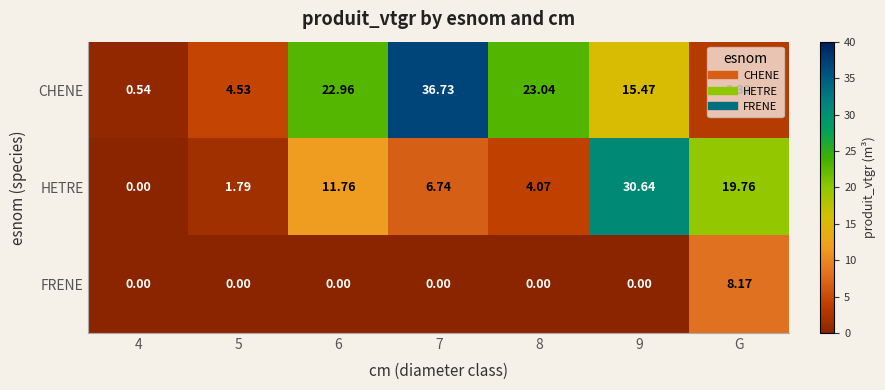

Which series has the largest total across all categories?

CHENE